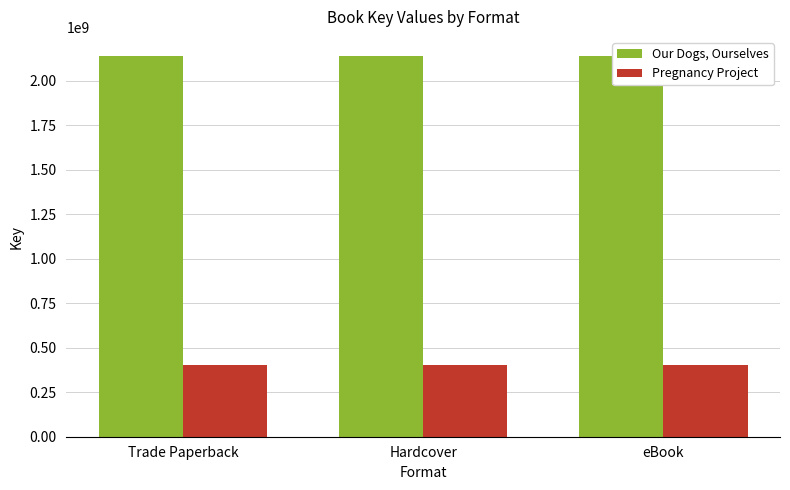

At which category is the sum across all series the highest?

Trade Paperback